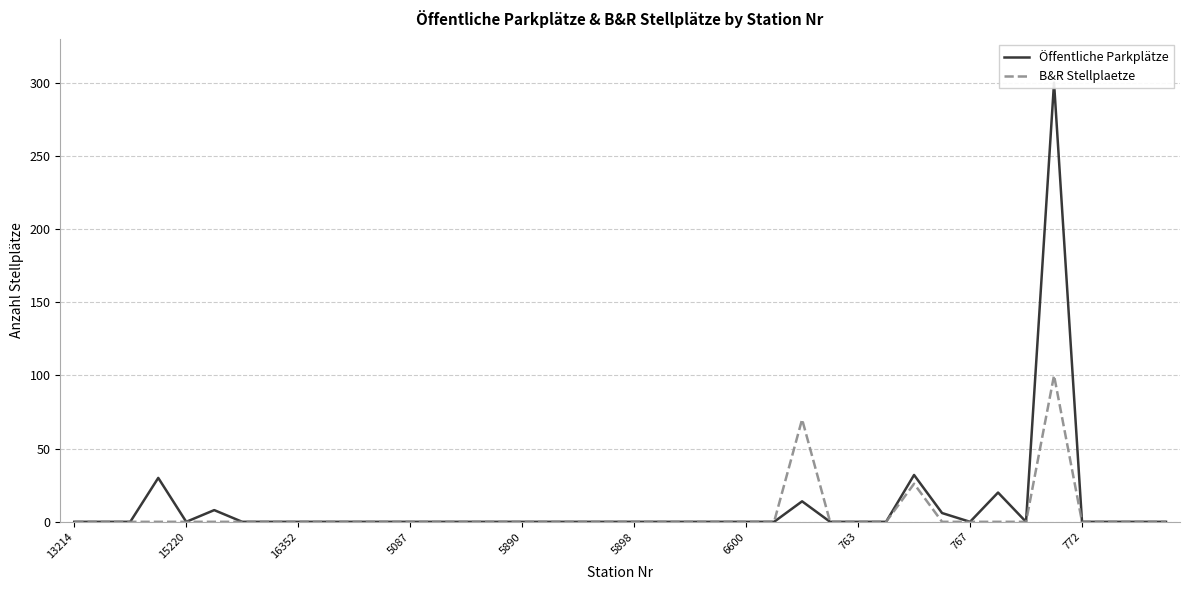

The value of B&R Stellplaetze at 772 is 0. True or false?

True